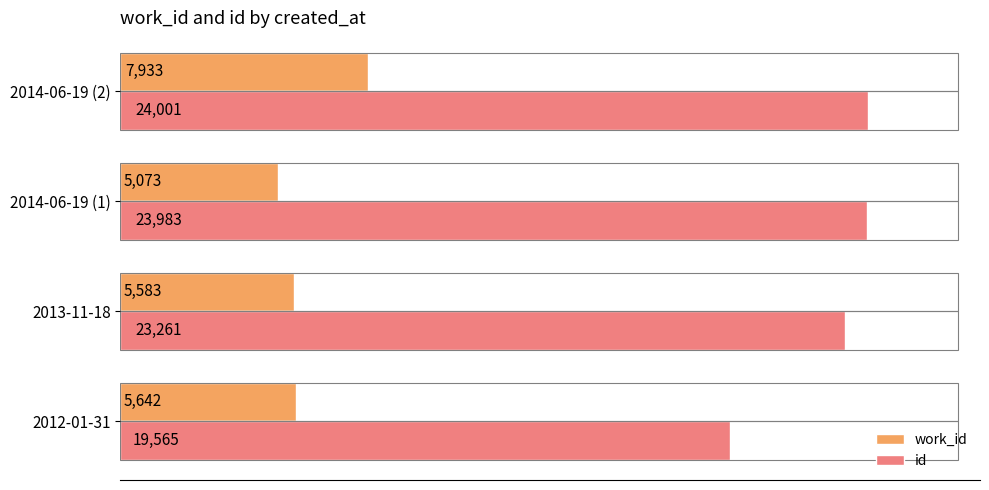

What is the smallest value displayed?

5073